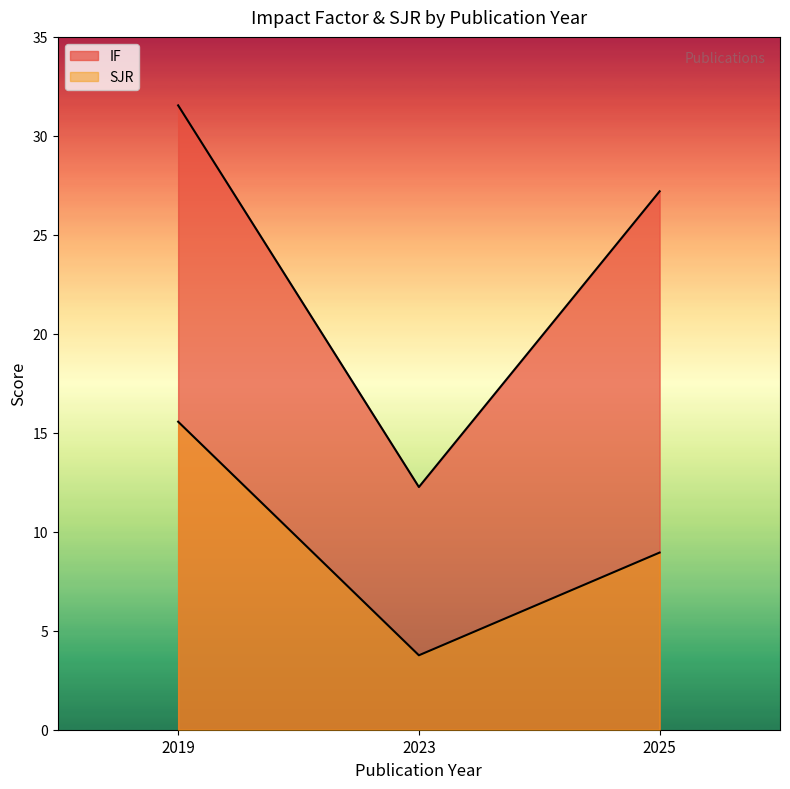

Which category has the highest value in the IF series?

2019